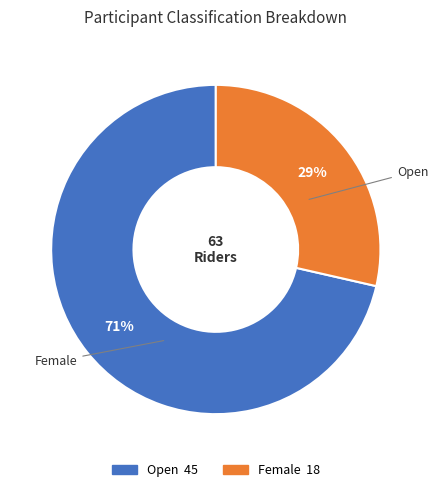

Which category has the biggest portion of the pie?

Open